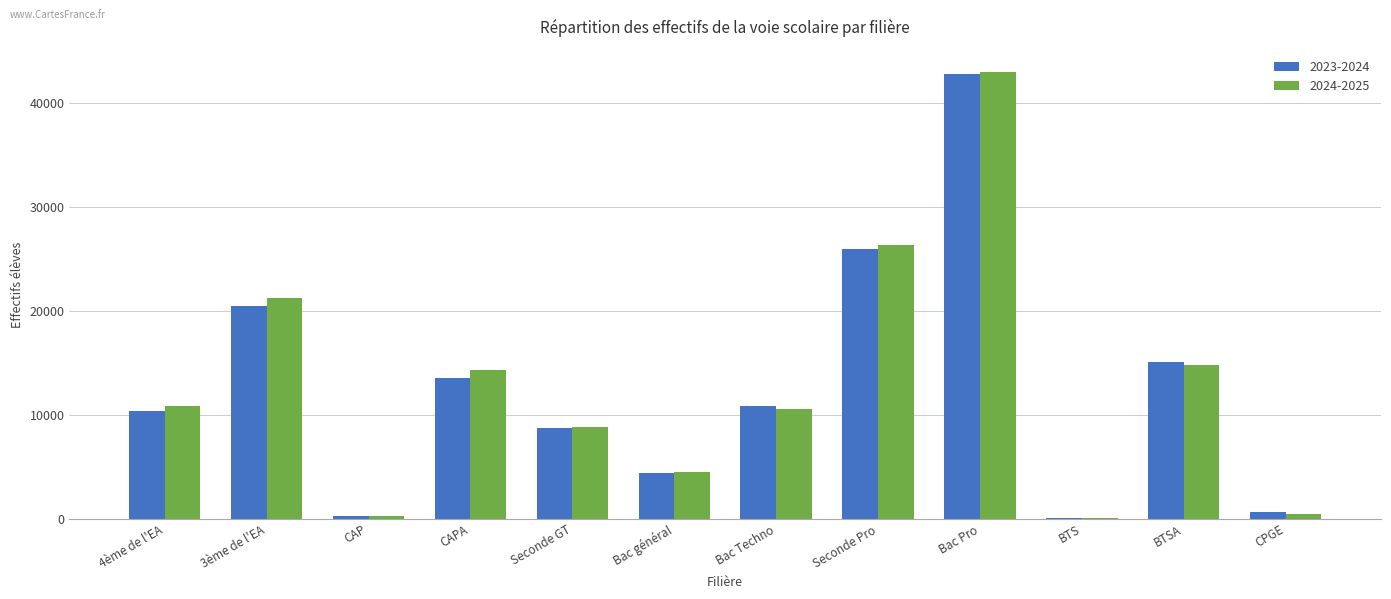

What is the spread (max minus min) of values at BTS?

2